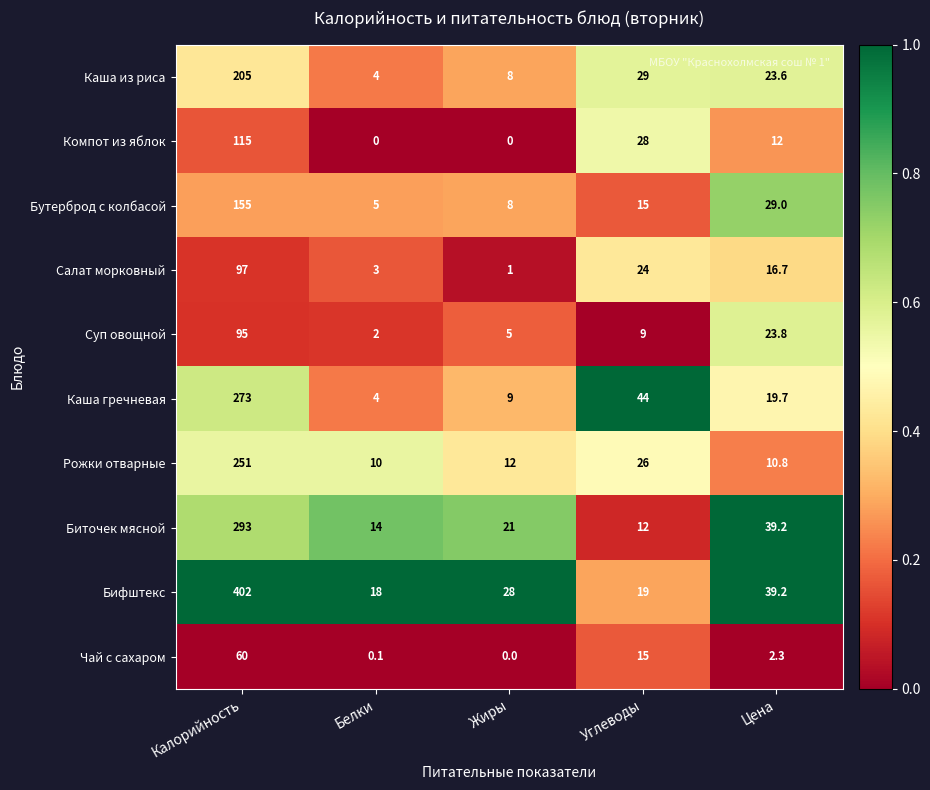

Is it true that Салат морковный equals 4.2 at Белки?

False